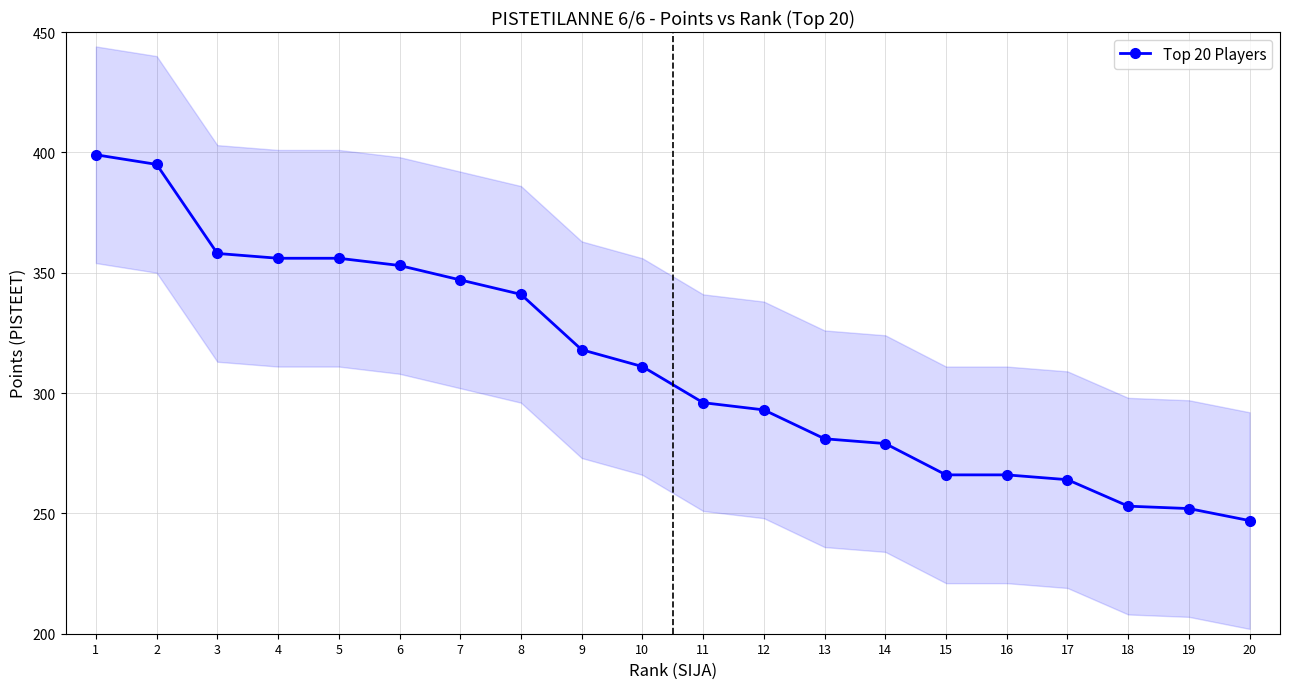

How many lines are shown in the chart?

1